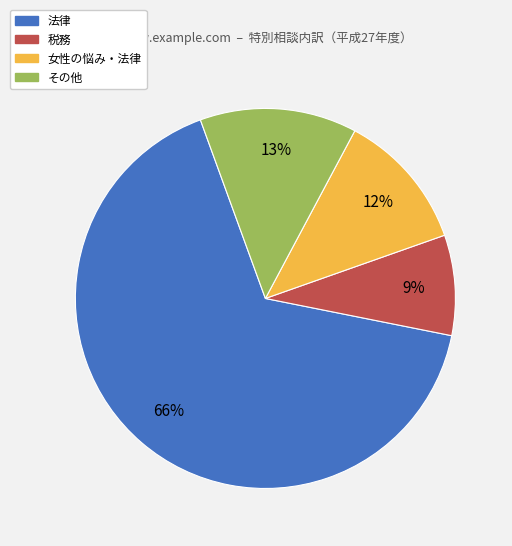

Is there any slice that represents more than half of the pie?

Yes